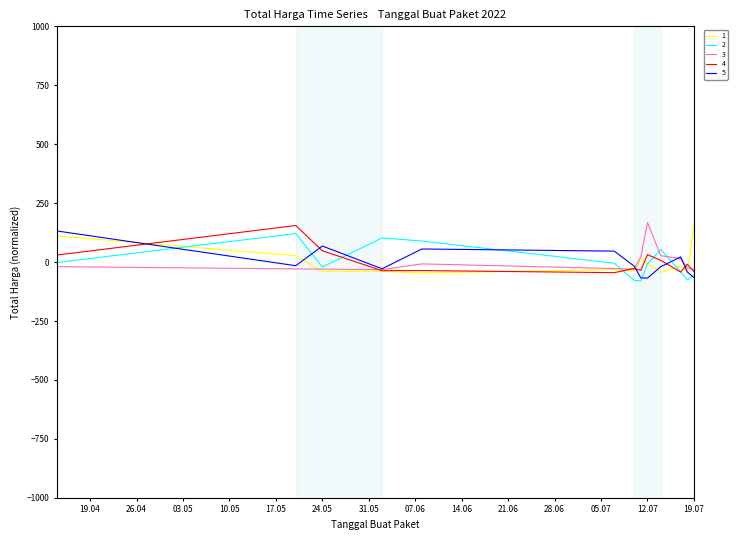

What is the smallest value displayed?

-79.1